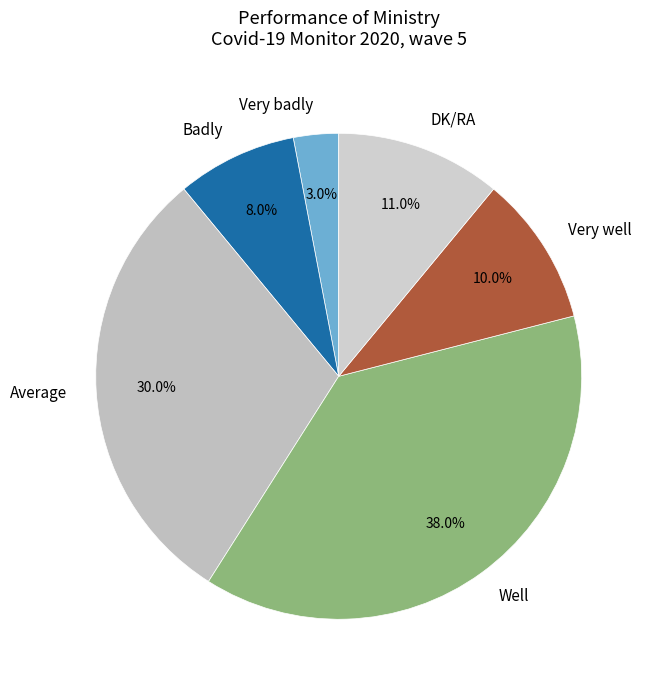

Does any single category account for the majority?

No